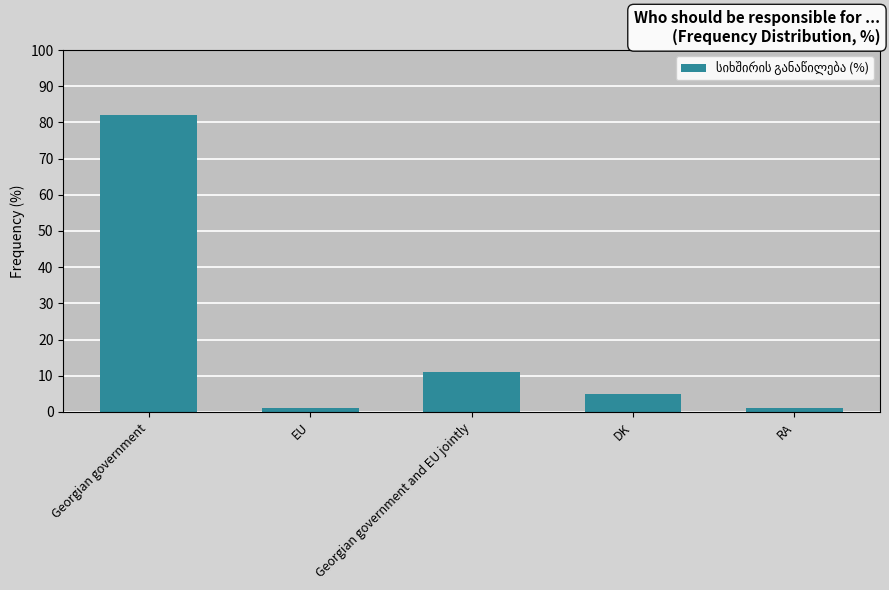

Approximately how many times larger is the value at DK compared to EU?

5.0